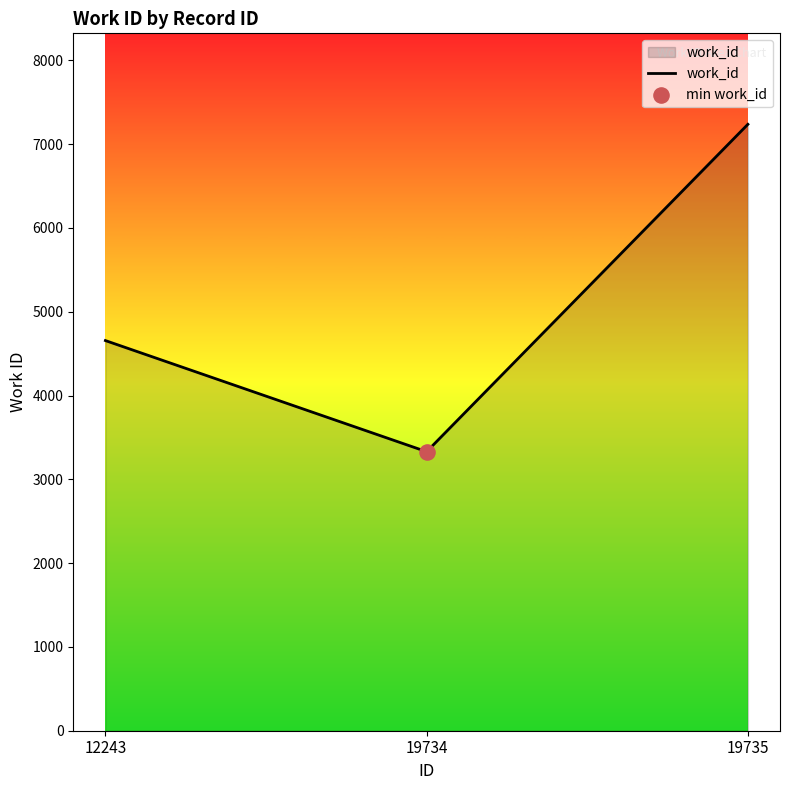

Approximately how many times larger is the value at 12243 compared to 19735?

0.6